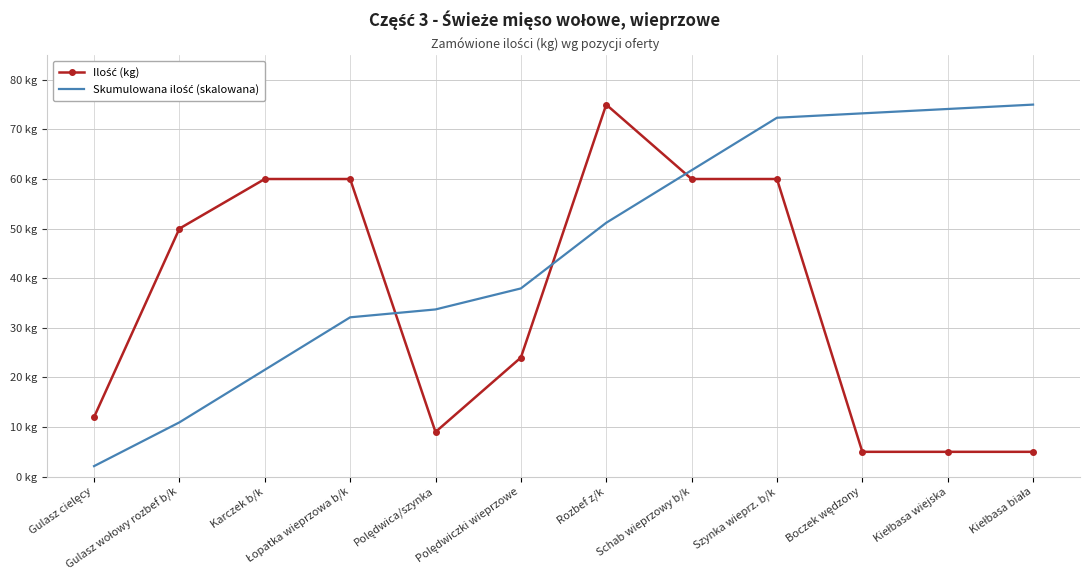

At which category does the chart reach its minimum across all series?

Gulasz cielęcy